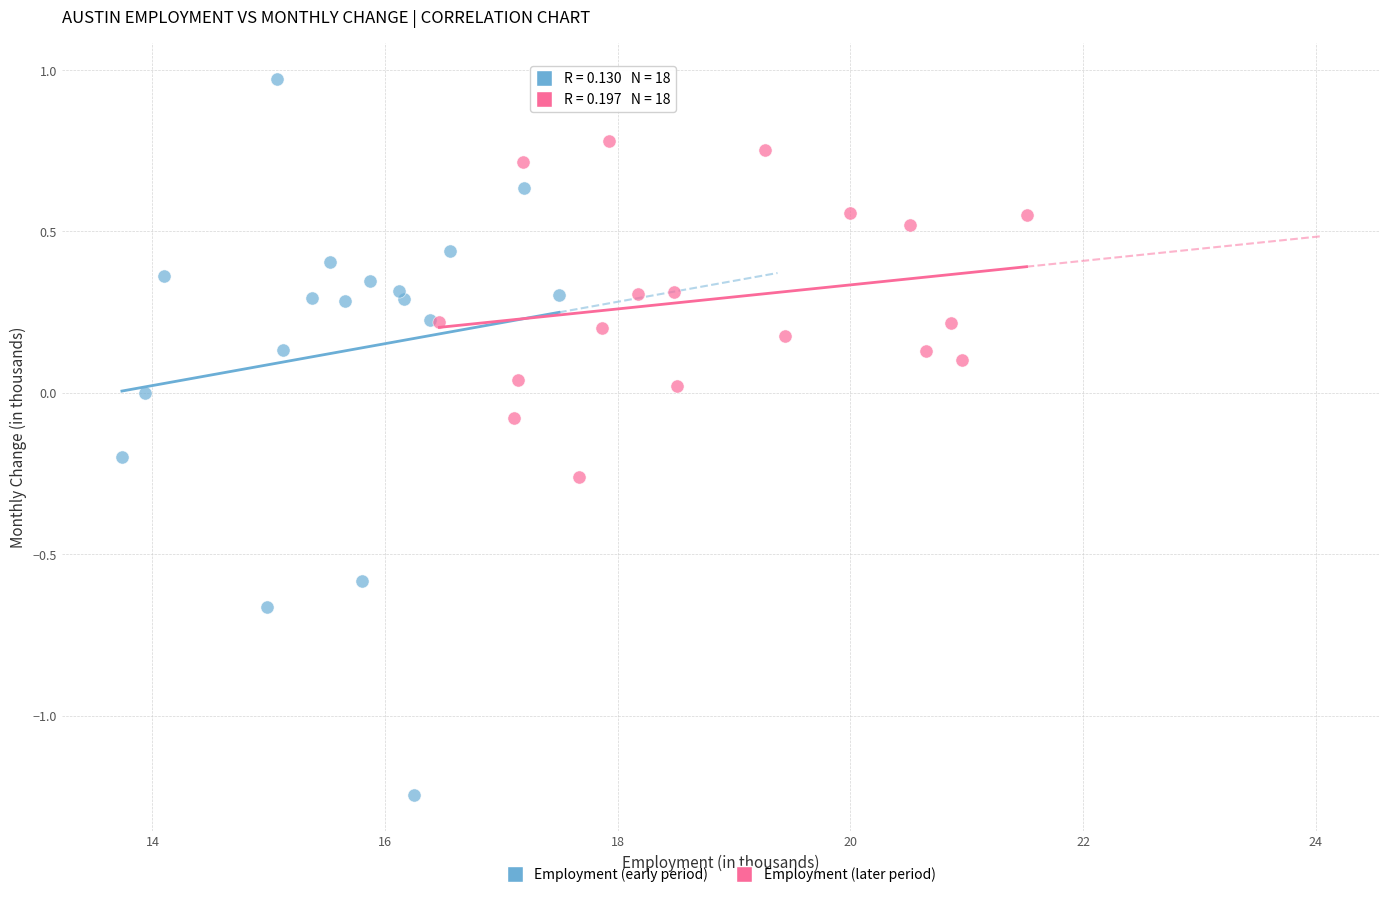

Which series has the largest Y range (max minus min)?

Employment (early period)